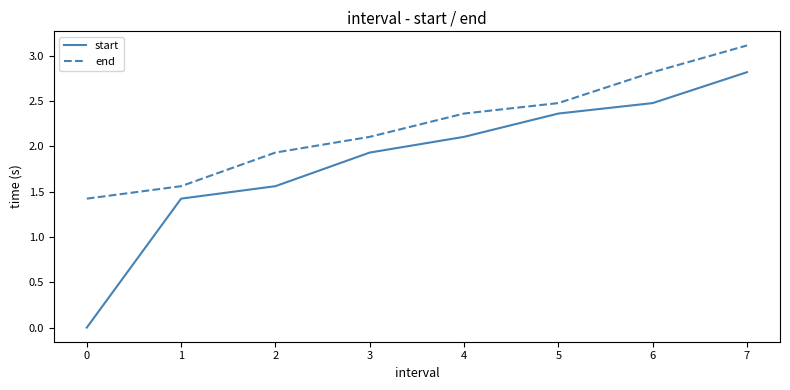

At which category does the chart reach its peak across all series?

7